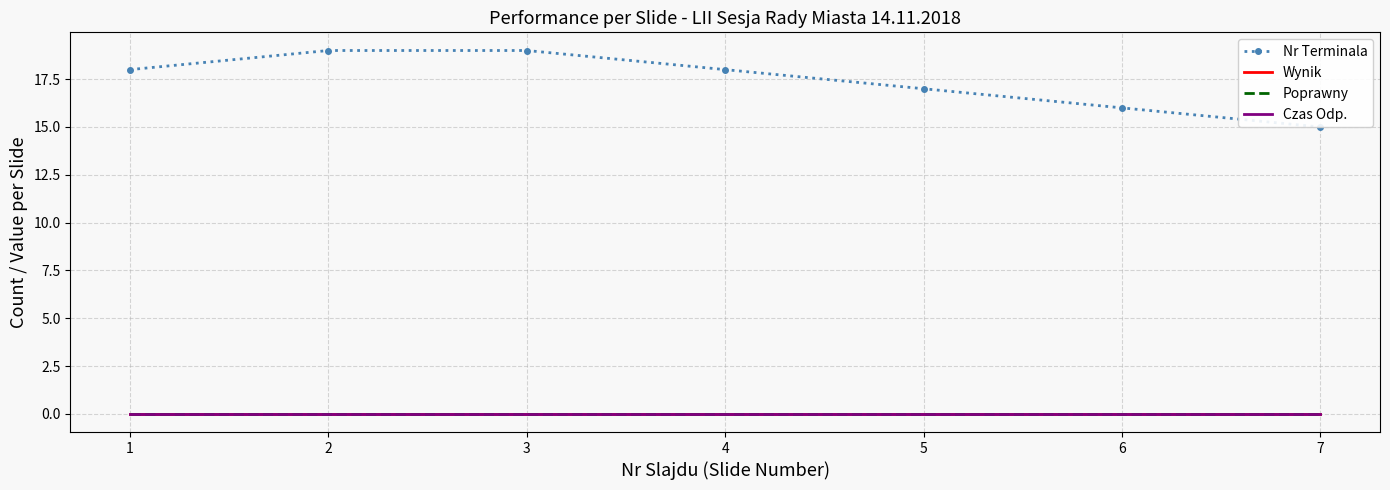

Rank the categories by Wynik value from lowest to highest.

1, 2, 3, 4, 5, 6, 7